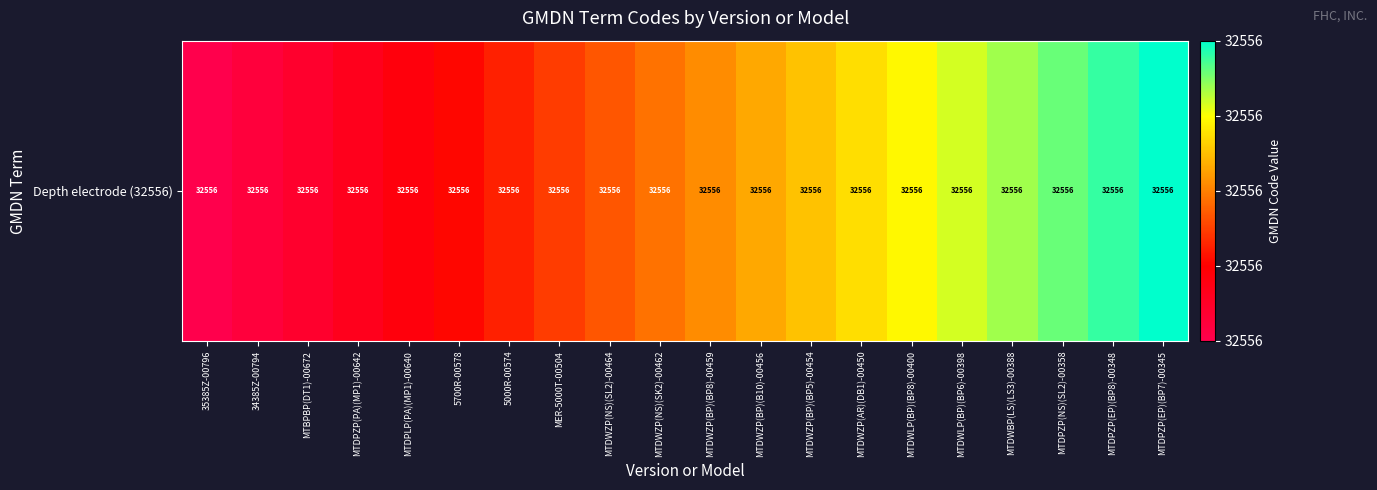

What value does the data have at MTDWZP(AR)(DB1)-00450?

0.7